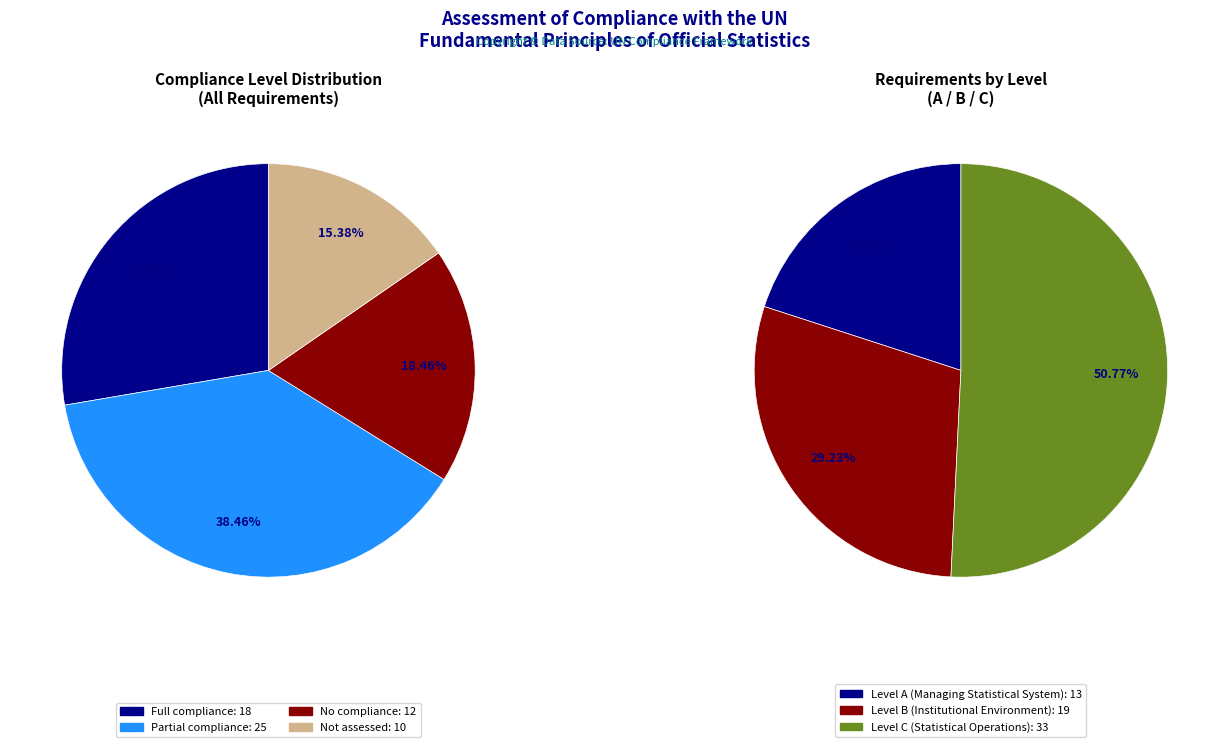

How many slices are in this pie chart?

4